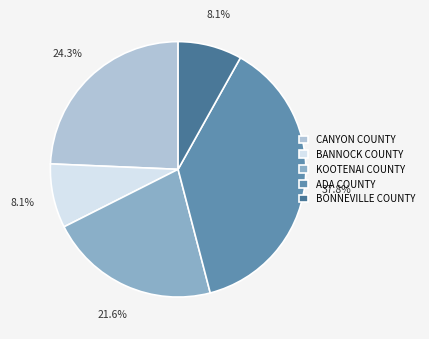

Which category has the biggest portion of the pie?

ADA COUNTY